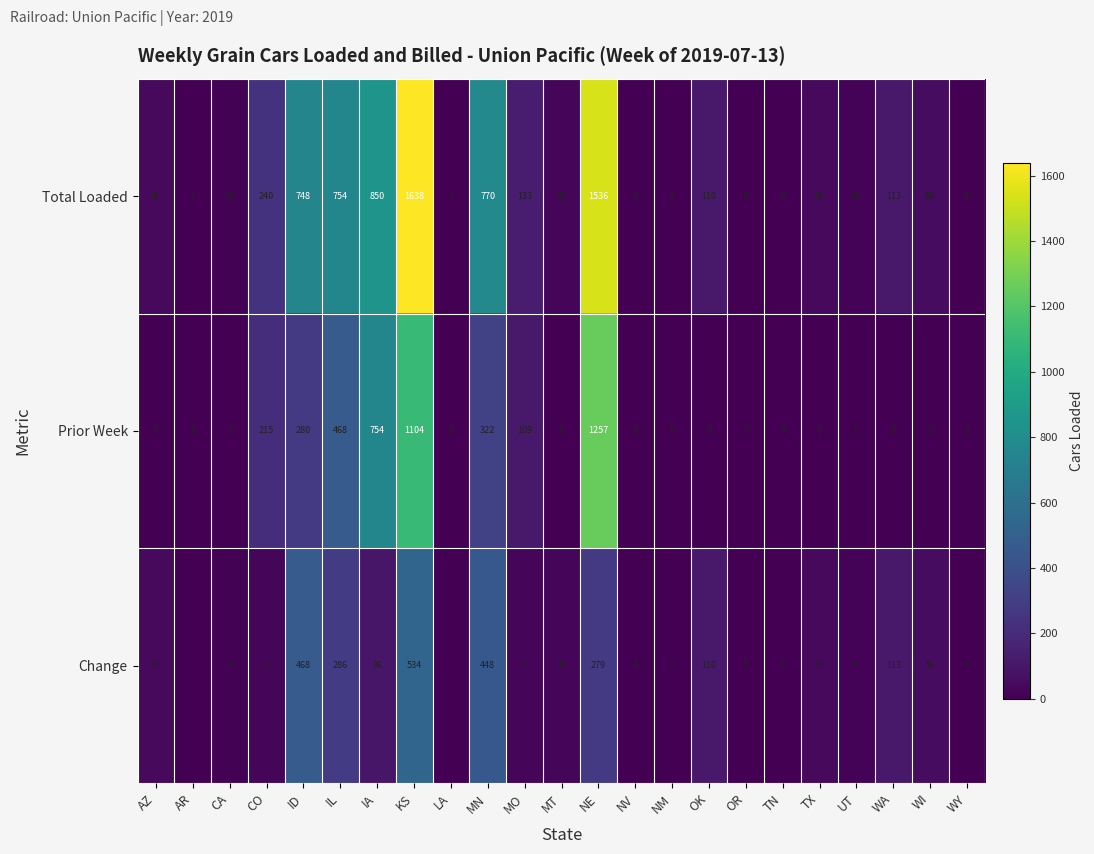

At which label is Total Loaded closest to 819?

IA